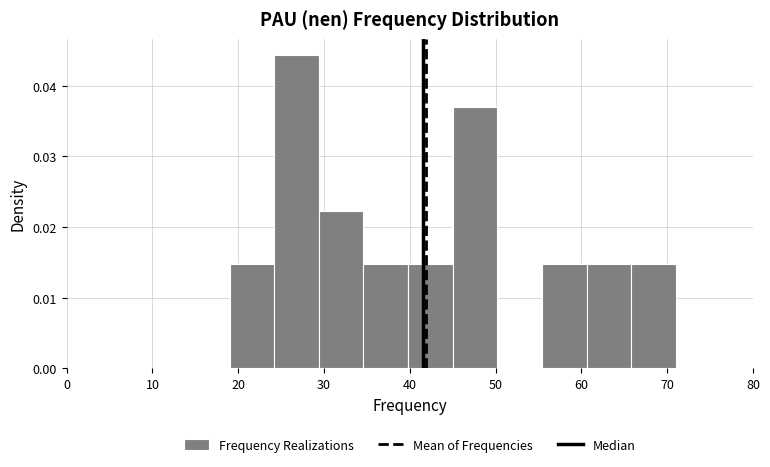

Reading left to right, list every bar in this chart as the range it spans on the x-axis followed by its height. Neither the bar edges nor the heights are printed on the chart, so give them approximately, as read against the axes.

19.0 to 24.2: 0.015
24.2 to 29.4: 0.044
29.4 to 34.6: 0.022
34.6 to 39.8: 0.015
39.8 to 45.0: 0.015
45.0 to 50.2: 0.037
50.2 to 55.4: 0
55.4 to 60.6: 0.015
60.6 to 65.8: 0.015
65.8 to 71.0: 0.015